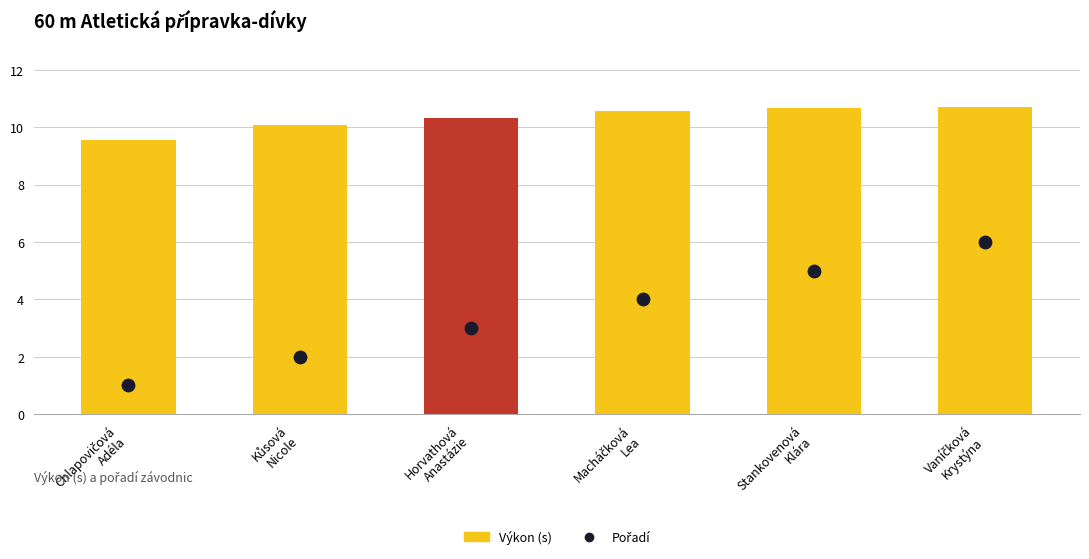

At which category is the sum across all series the highest?

Vaníčková
Krystýna